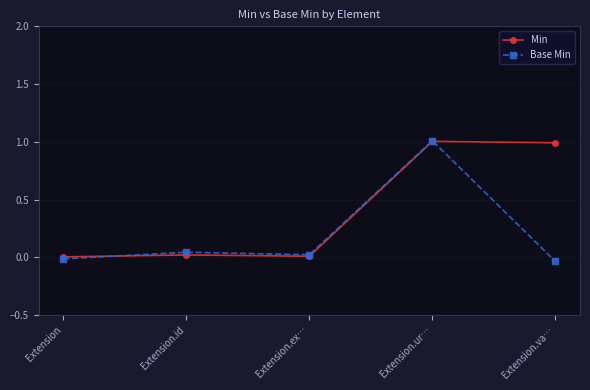

What is the label of the 3rd point from the right?

Extension.ex…